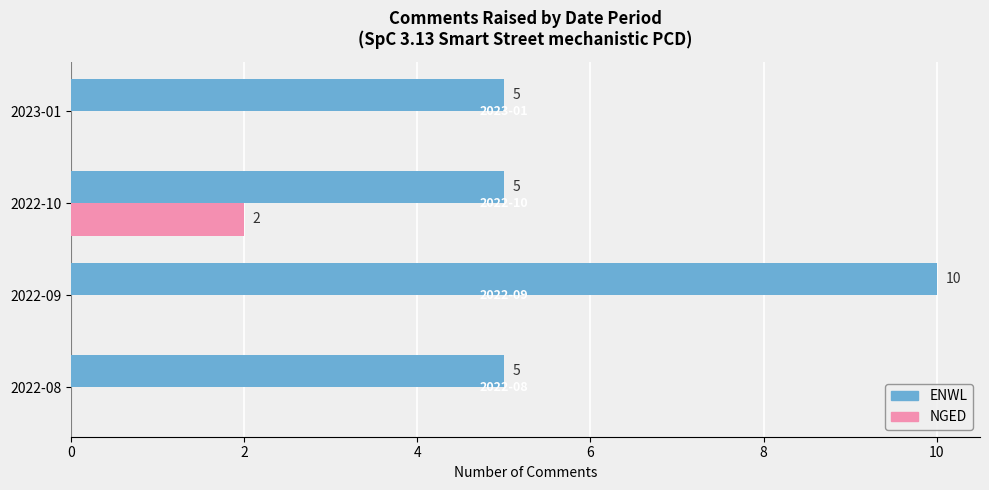

What value does the ENWL series have at 2022-08?

5